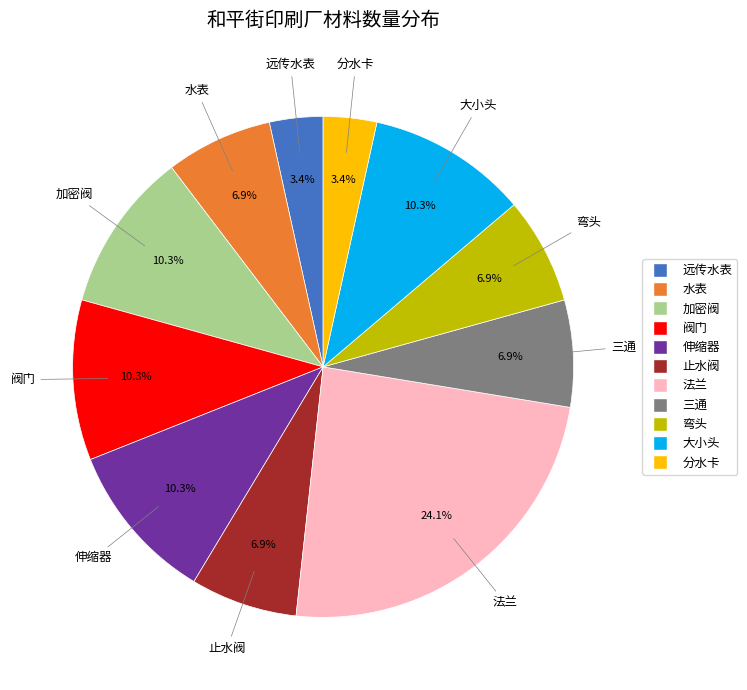

What is the largest slice in the pie chart?

法兰